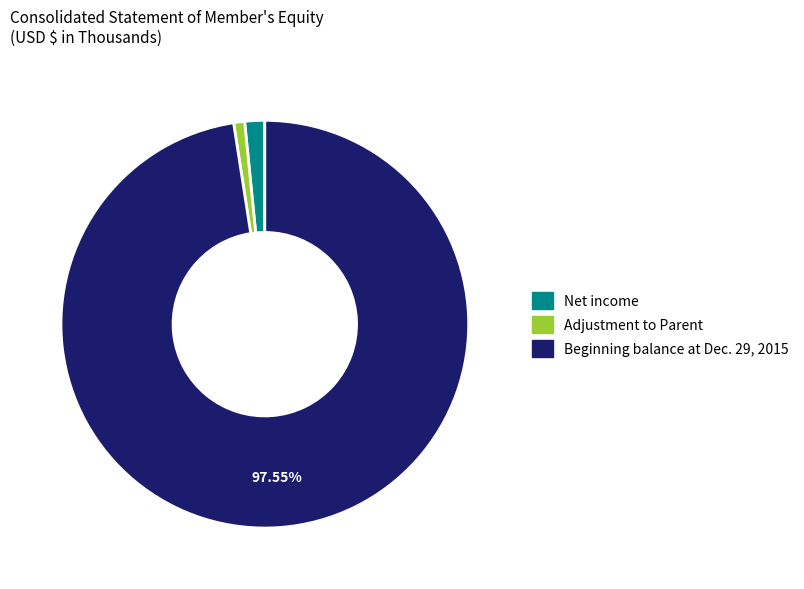

Does any single category account for the majority?

Yes